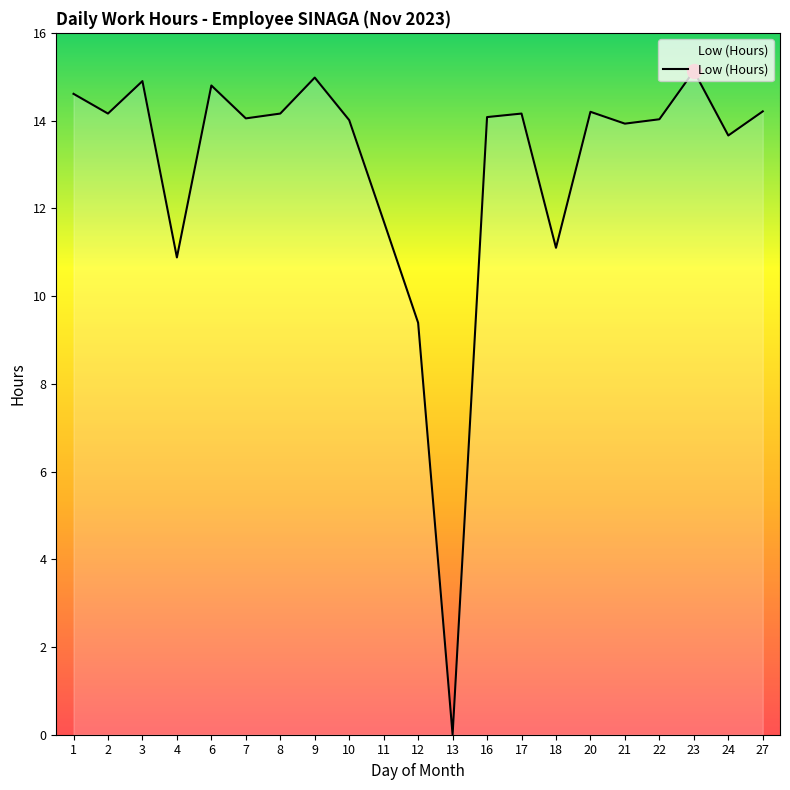

The value at 27 is 14.2. True or false?

True